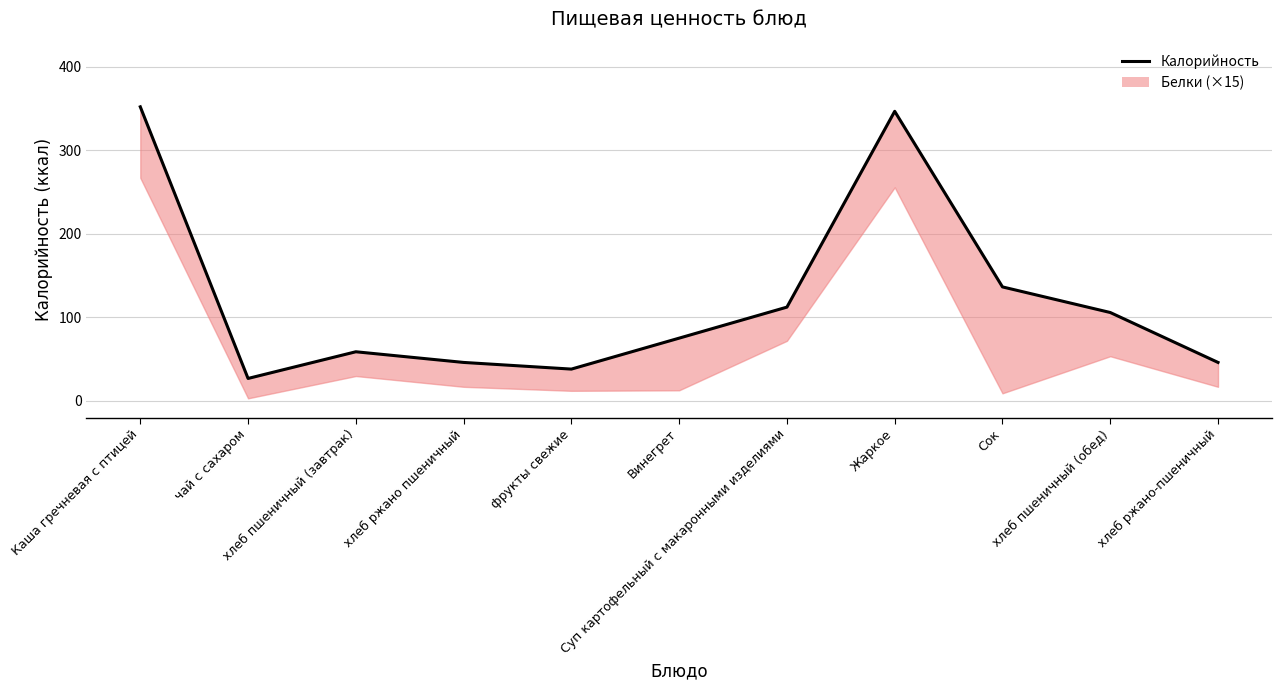

The chart shows a value of 196.0 at Жаркое. True or false?

False